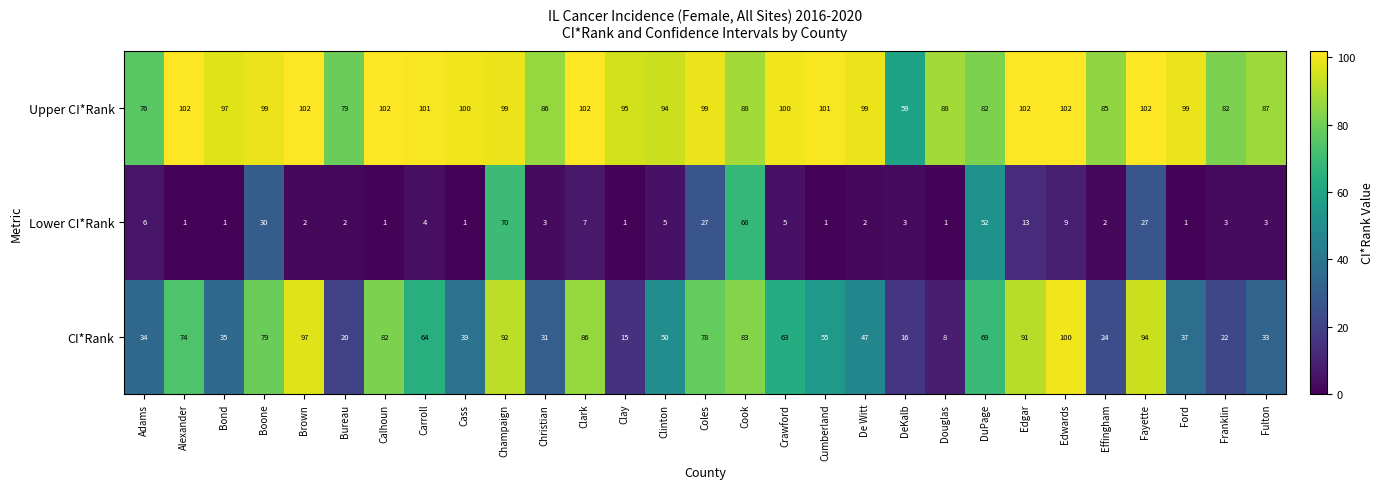

How many distinct data groups are displayed?

3